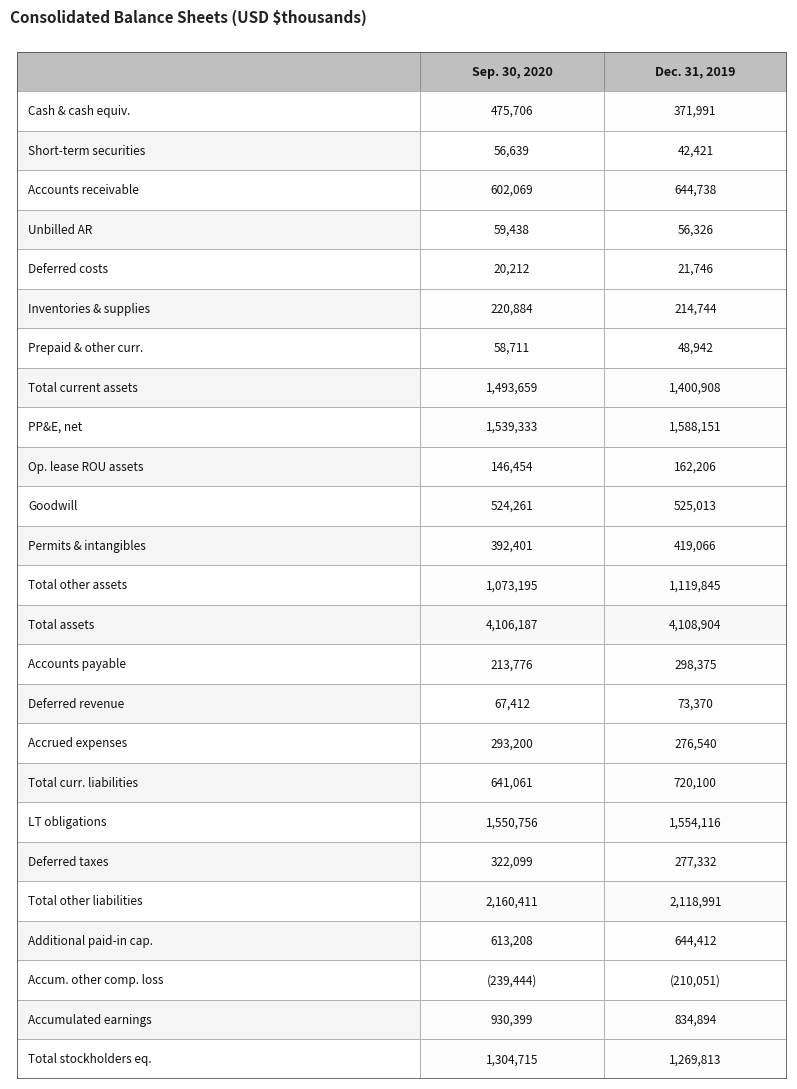

The Sep. 30, 2020 series shows 2160411 at 20. True or false?

True